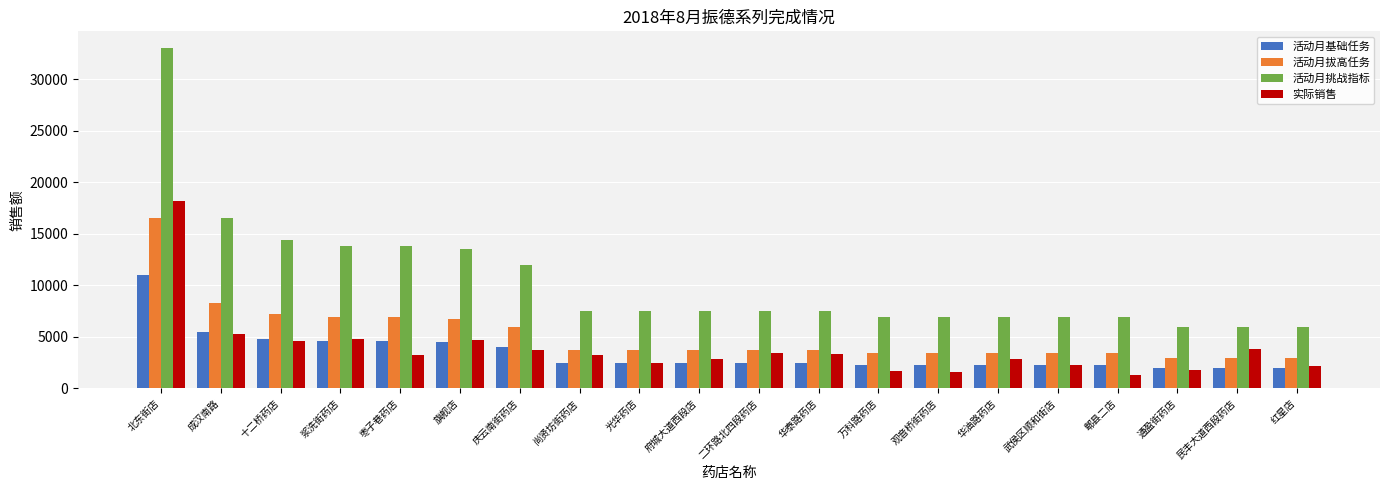

Rank the series by their maximum value, from highest to lowest.

活动月挑战指标, 实际销售, 活动月拔高任务, 活动月基础任务